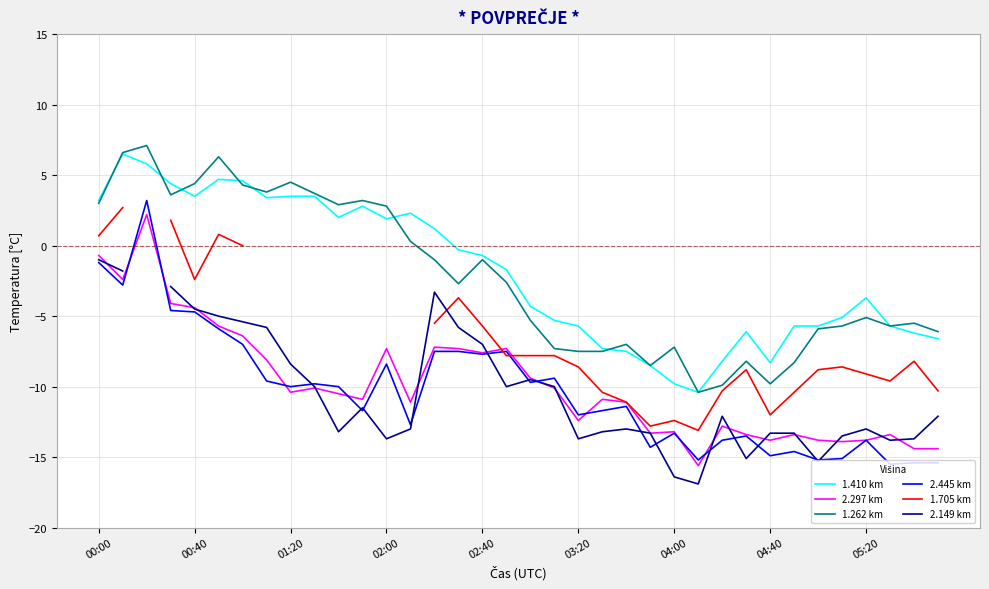

Which series has the largest total across all categories?

1.410 km